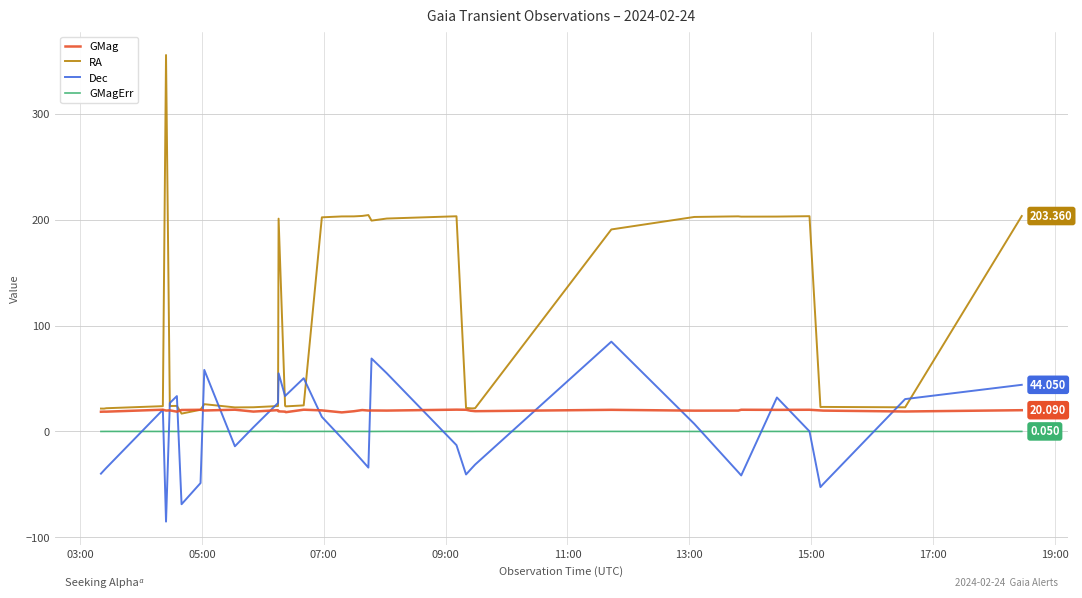

True or false: GMag and GMagErr intersect in this chart.

False